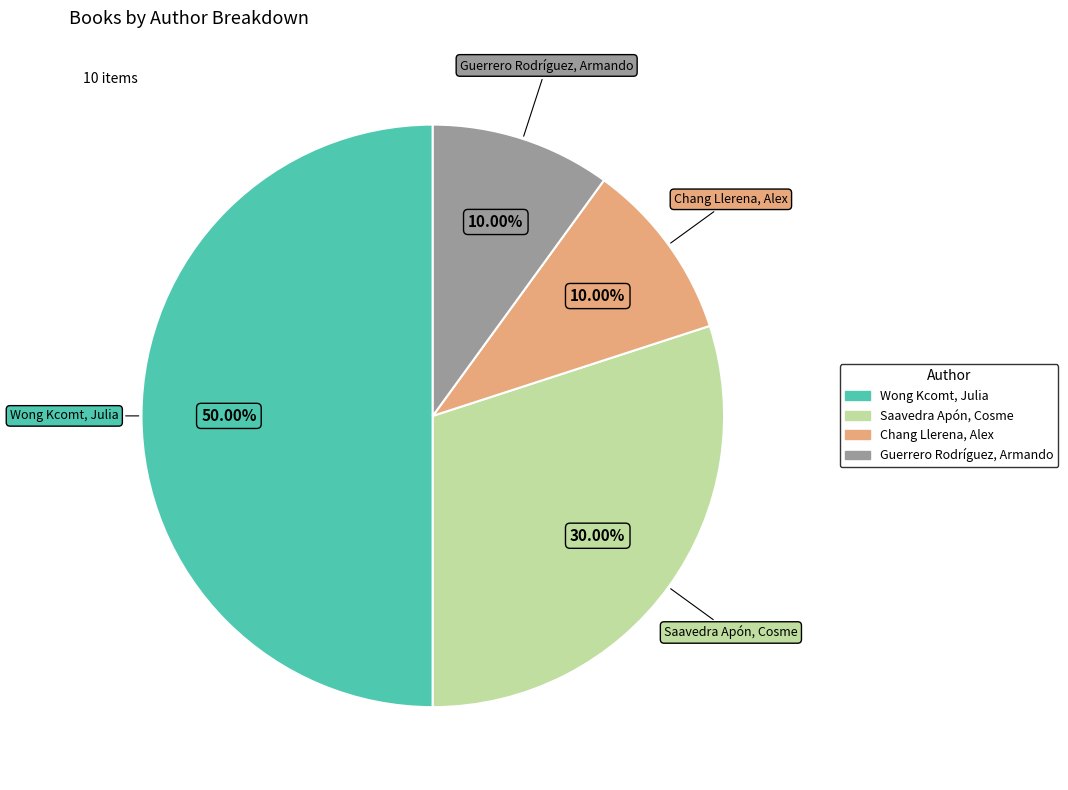

Count the number of slices in the pie.

4